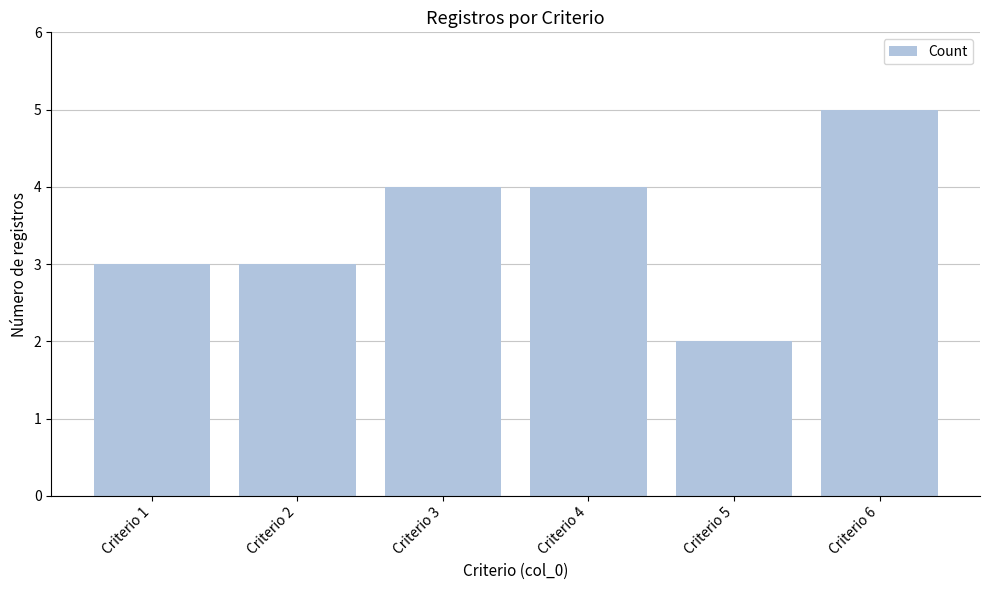

Reading left to right, what are all the values shown in this chart?

Criterio 1=3	Criterio 2=3	Criterio 3=4	Criterio 4=4	Criterio 5=2	Criterio 6=5